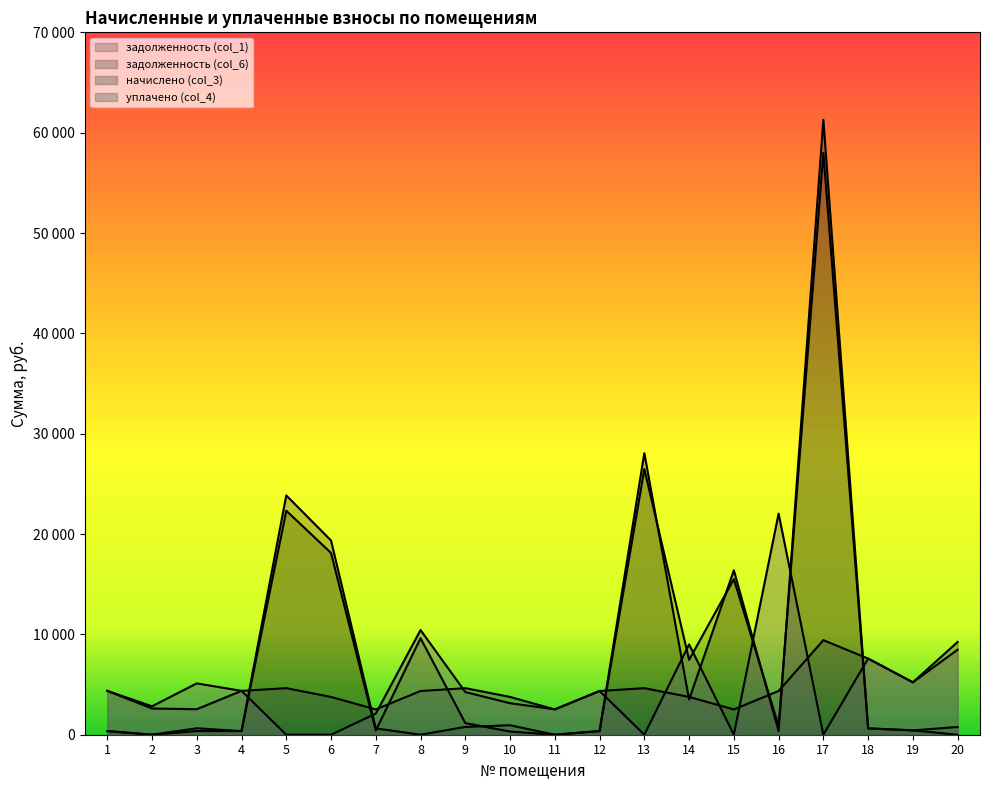

The уплачено (col_4) series shows 14516.4 at 8. True or false?

False